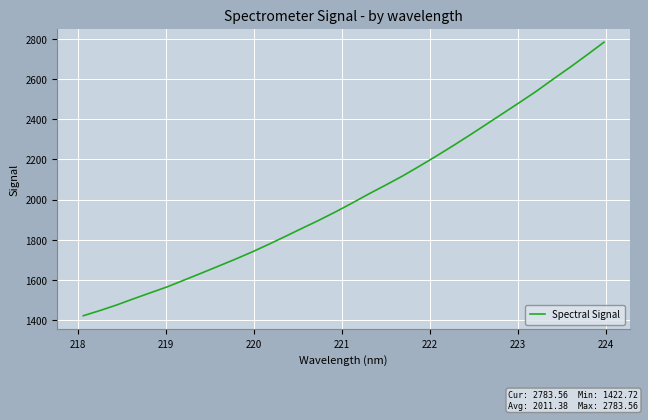

What is the difference between the maximum and minimum values?

1360.8